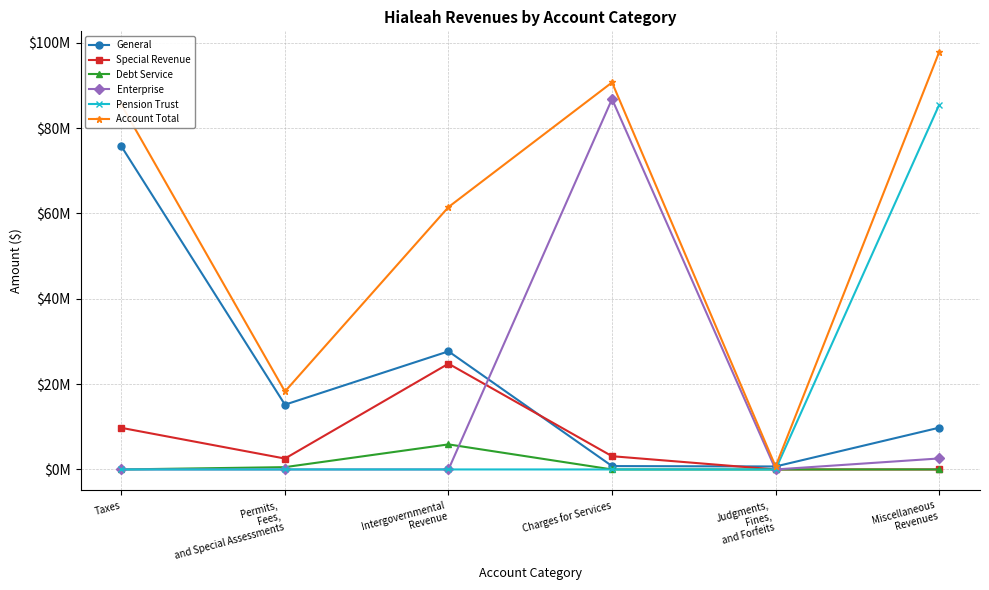

What are all the series names shown in the legend?

General, Special Revenue, Debt Service, Enterprise, Pension Trust, Account Total